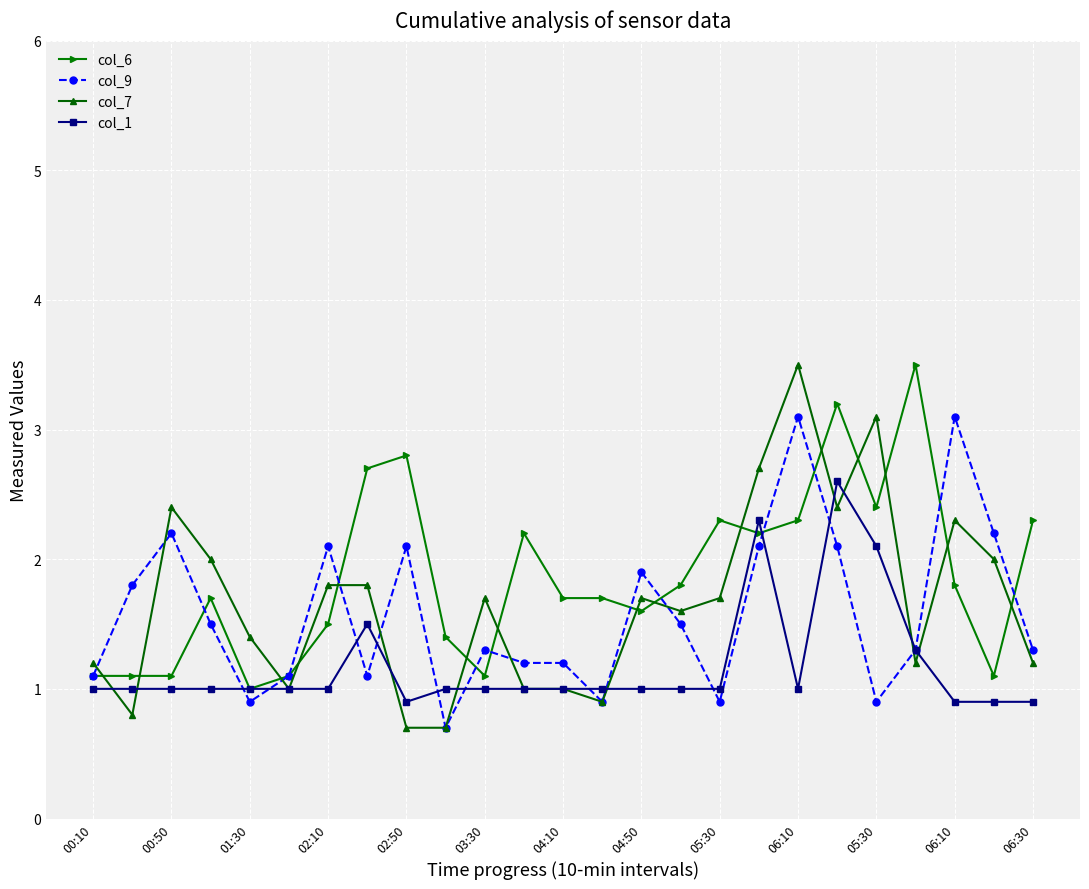

What is the value of the col_1 point at the 17th from the left?

1.0